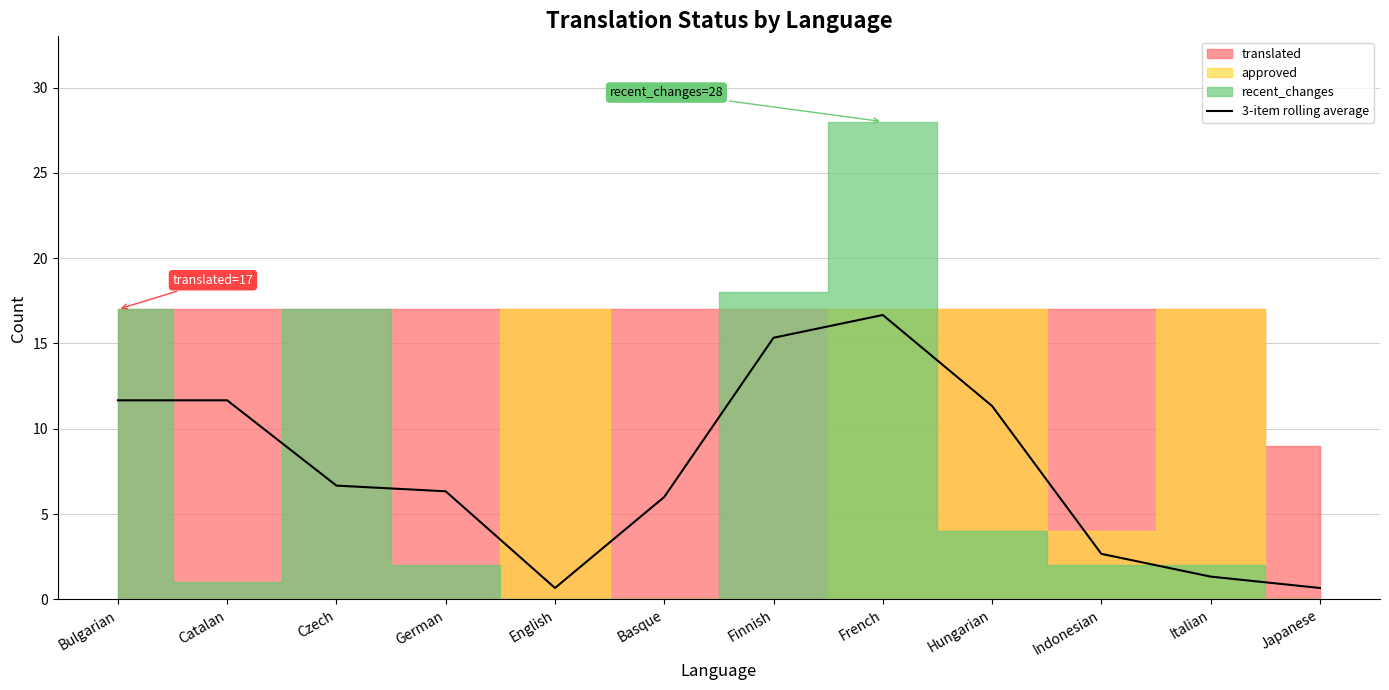

The 3-item rolling average series shows 0.7 at English. True or false?

True